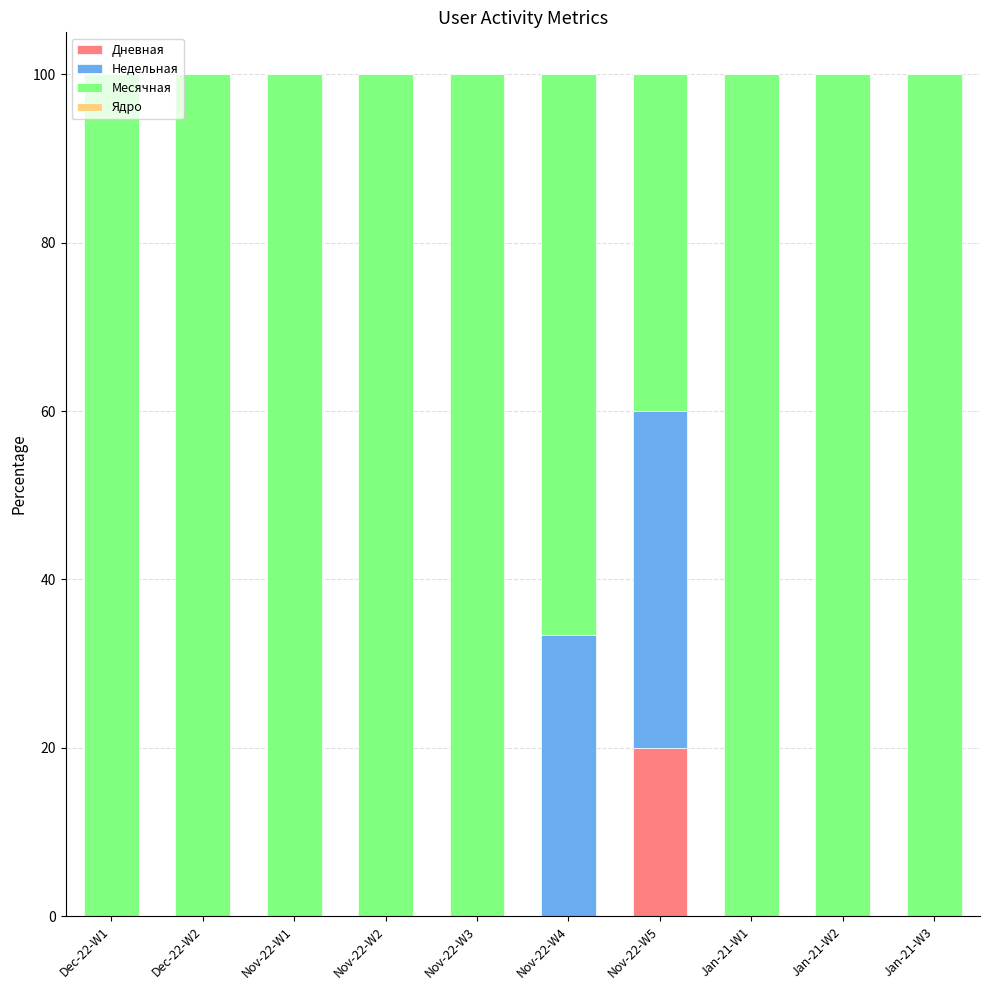

What is the highest value of the Дневная series?

20.0